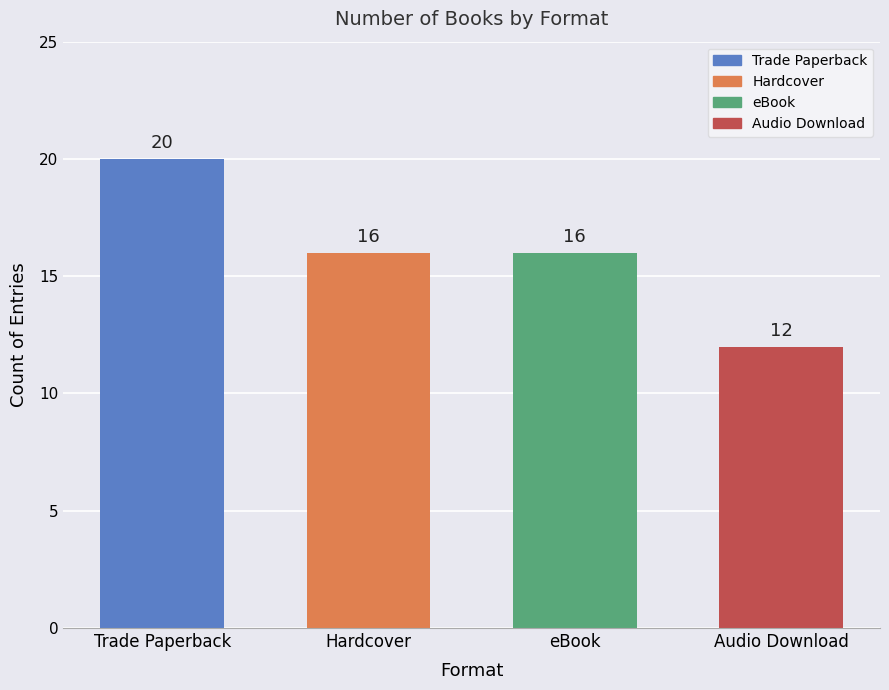

What is the value of the 1st bar from the left?

20